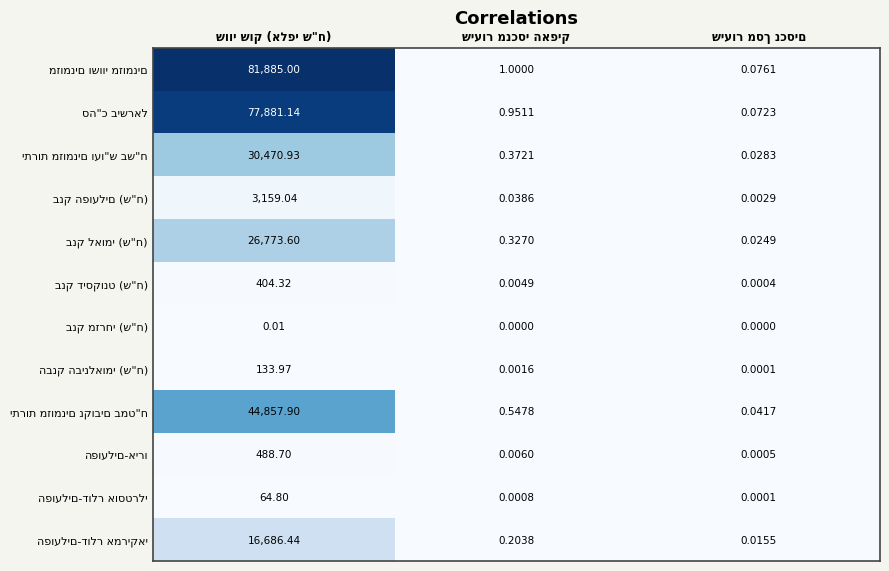

The סה"כ בישראל series shows 77881.1 at שווי שוק (אלפי ש"ח). True or false?

True